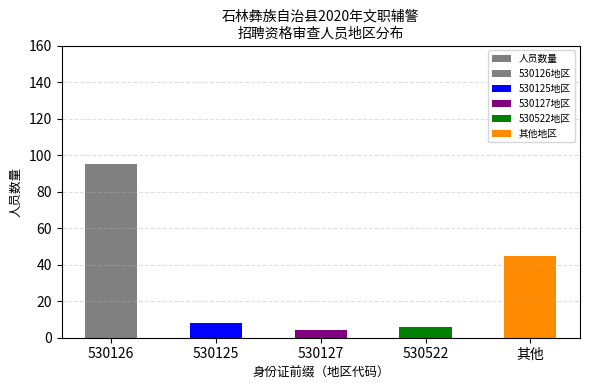

What is the greatest value displayed?

95